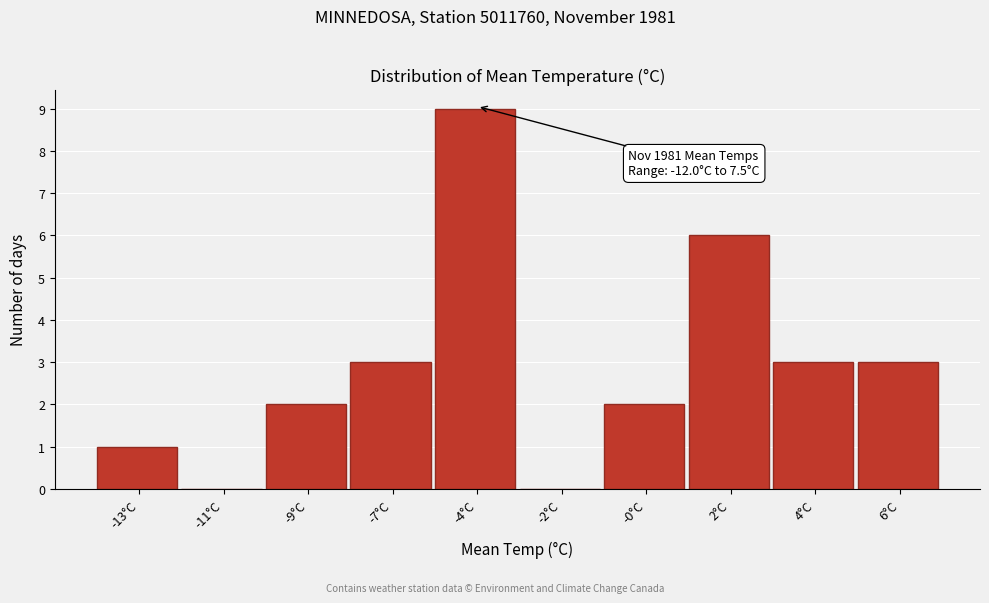

Reading left to right, list all the values displayed in this chart.

-13°C=1	-11°C=0	-9°C=2	-7°C=3	-4°C=9	-2°C=0	-0°C=2	2°C=6	4°C=3	6°C=3